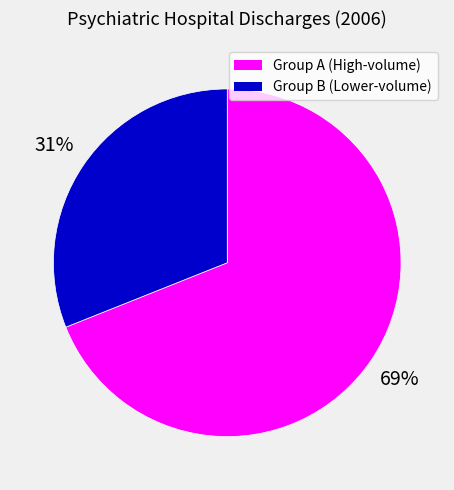

Which has a higher value, Group B (Lower-volume) or Group A (High-volume)?

Group A (High-volume)